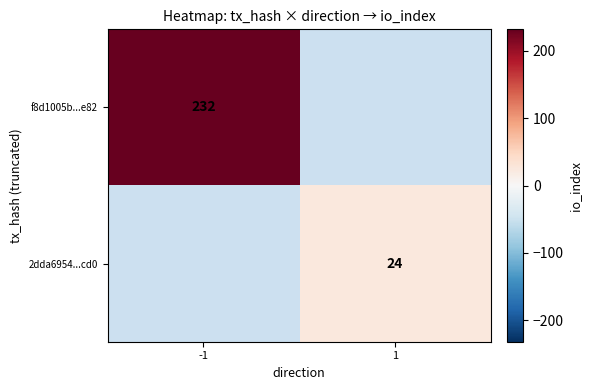

Which has a higher value, 1 or -1?

-1